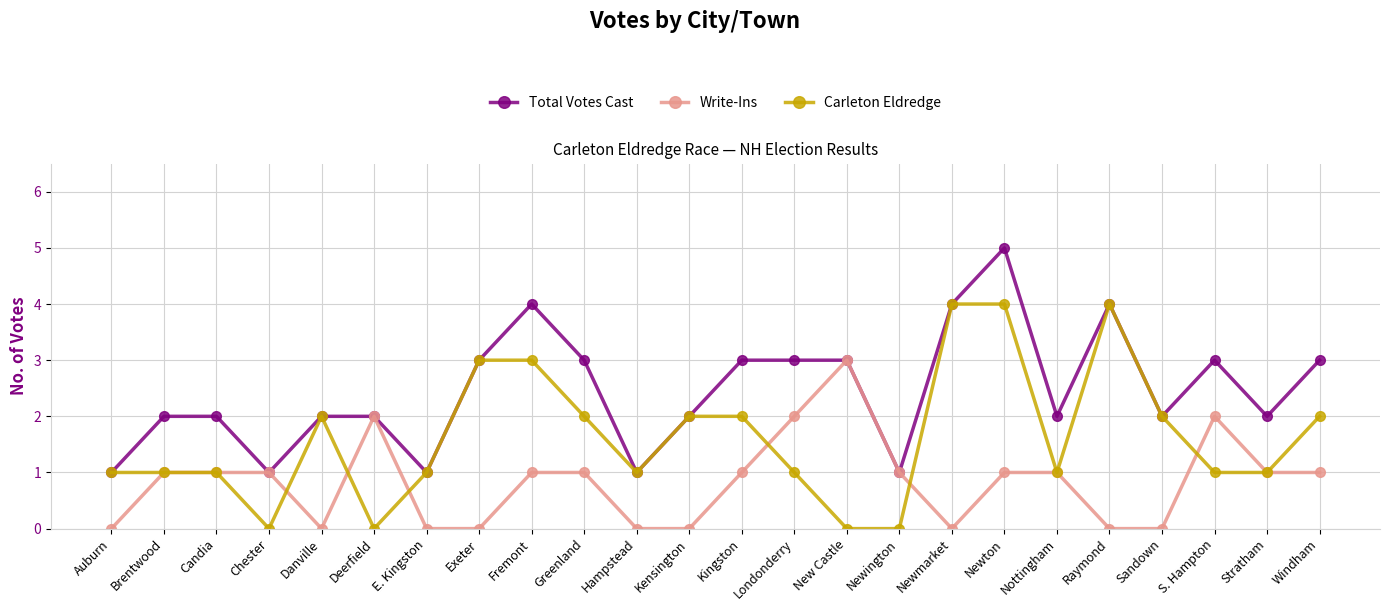

What is the label of the 10th point from the left?

Greenland